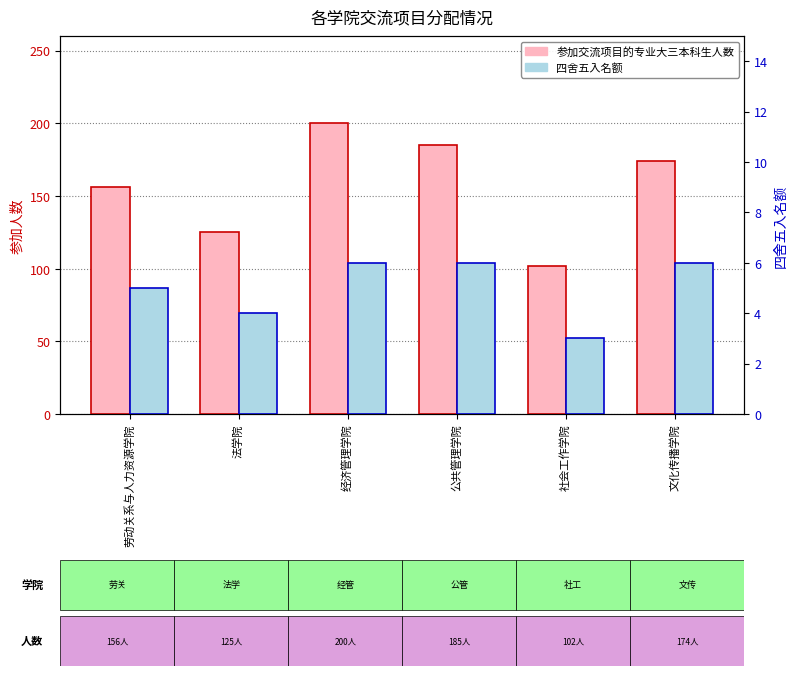

Where is 四舍五入名额 nearest to the value 4?

法学院